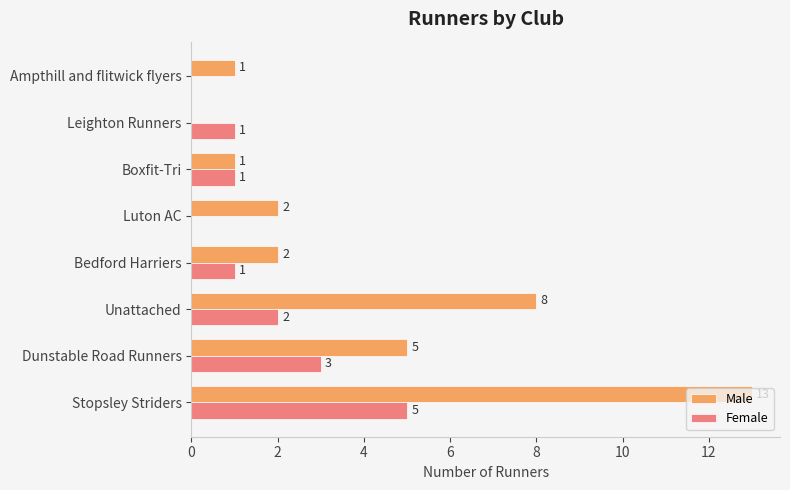

What are all the series names shown in the legend?

Male, Female